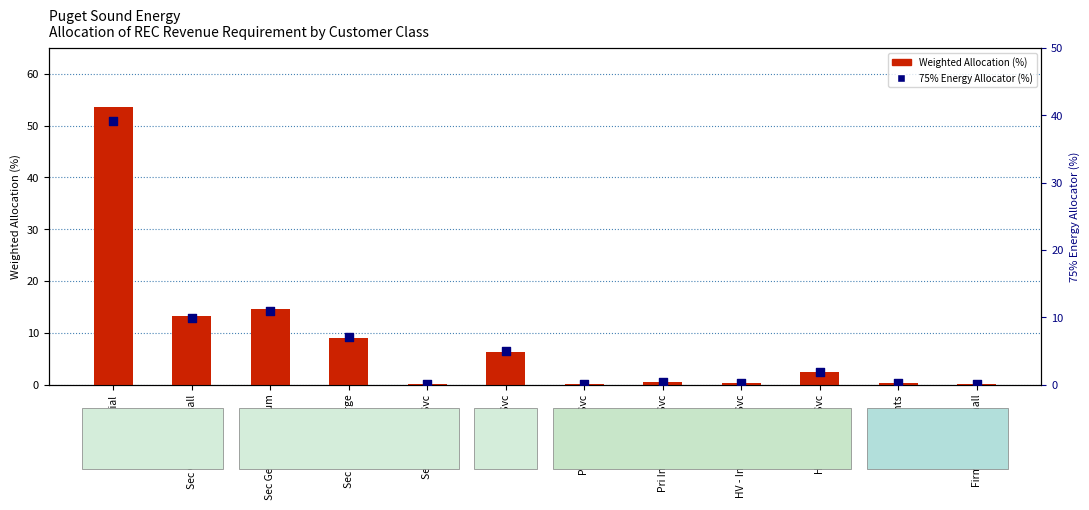

Which series has the largest total across all categories?

2019 GRC Weighted Allocation (%)